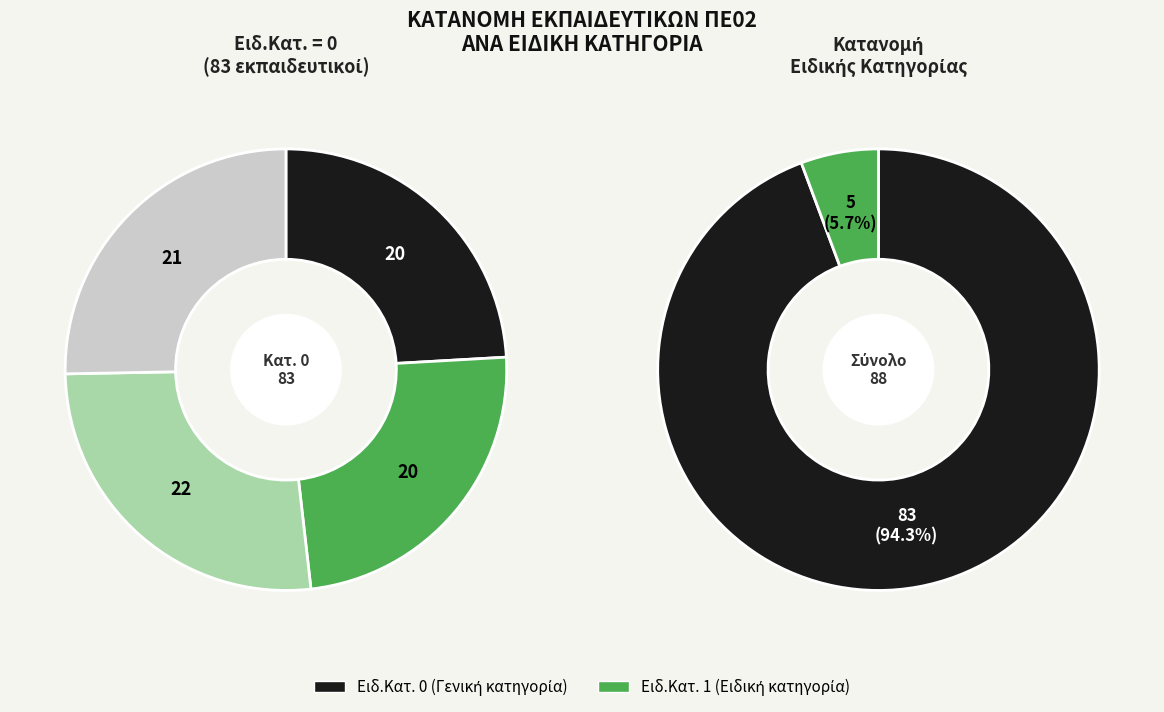

Approximately how many times larger is the value at Ειδ.Κατ. 1 compared to Ειδ.Κατ. 0?

0.1